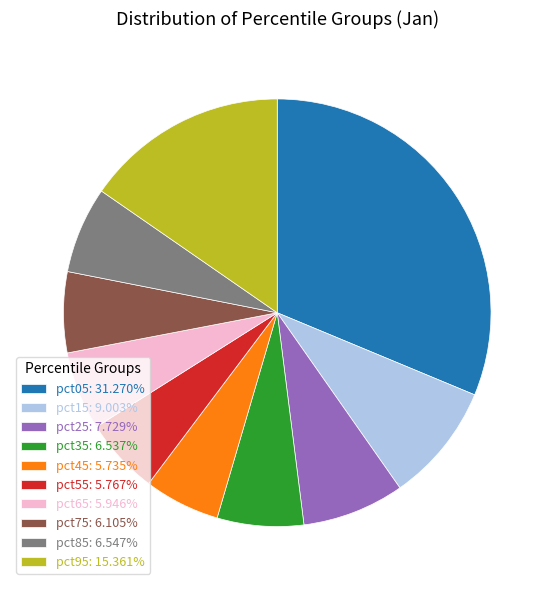

Does pct45: 5.735% account for over 50% of the chart?

No